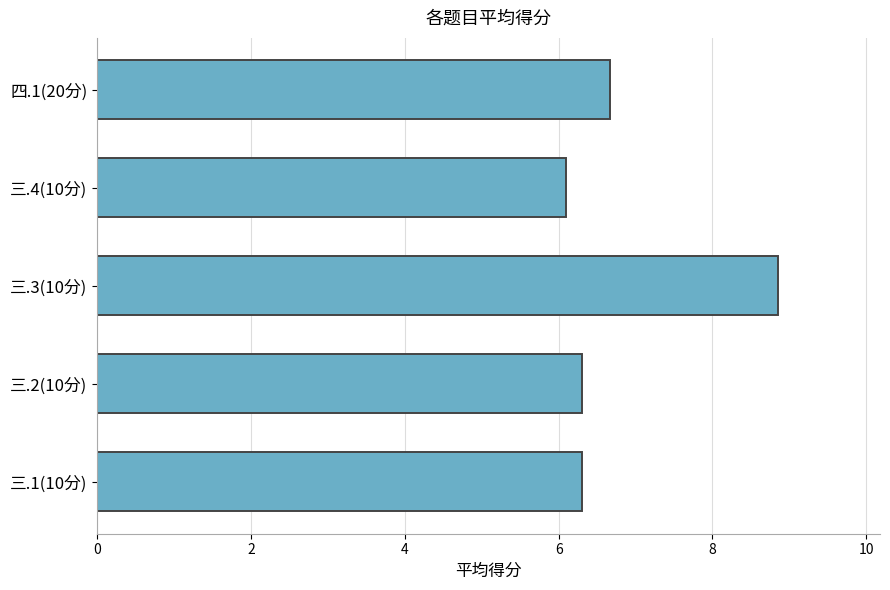

What is the change in value from 三.2(10分) to 四.1(20分)?

+0.4